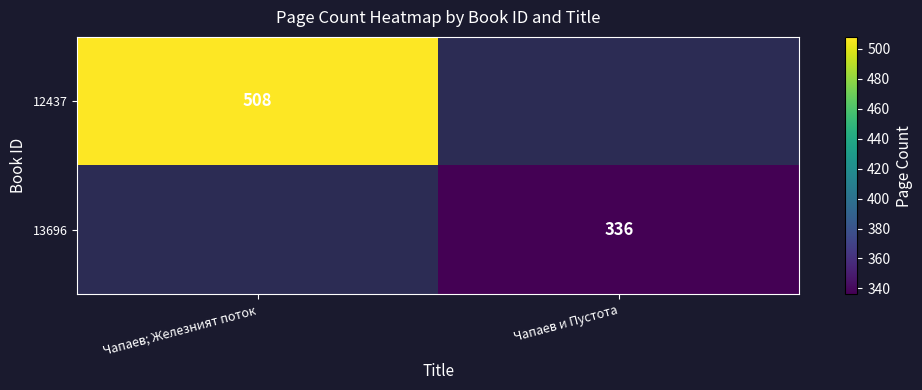

Is it true that 13696 equals 336 at Чапаев и Пустота?

True